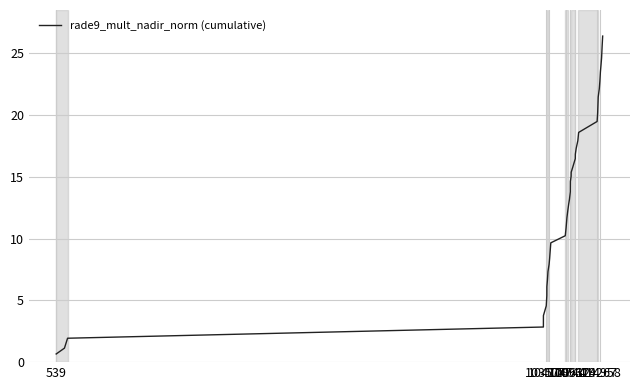

What is the smallest value displayed?

0.7